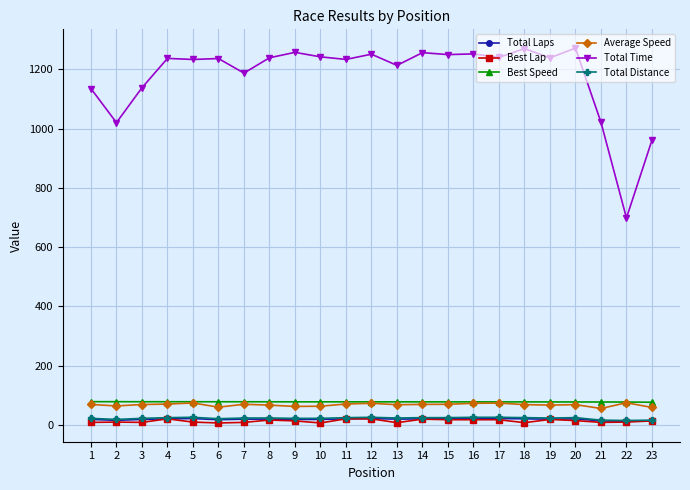

What is the difference between the highest and lowest values at 13?

1206.2